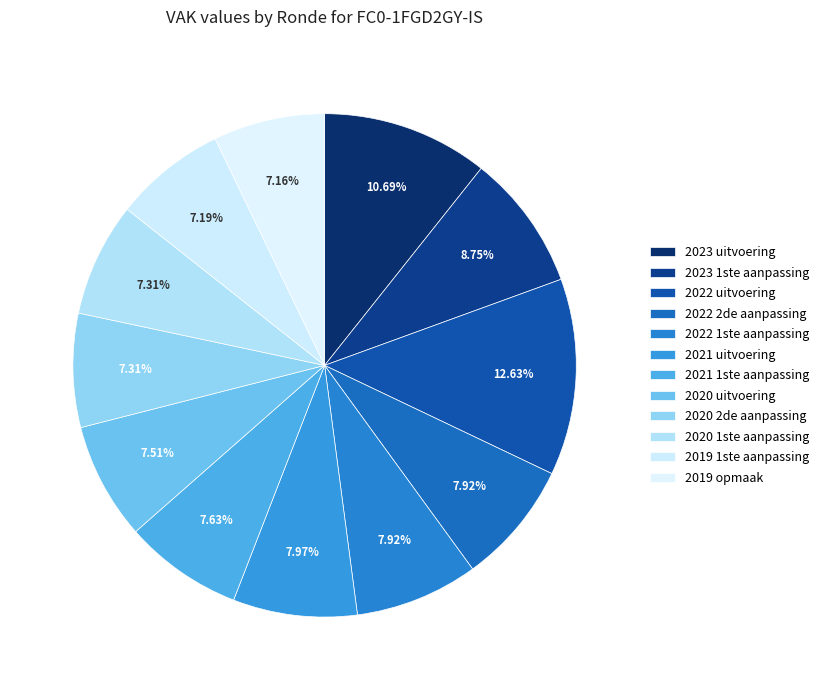

Is there a majority slice in this chart?

No